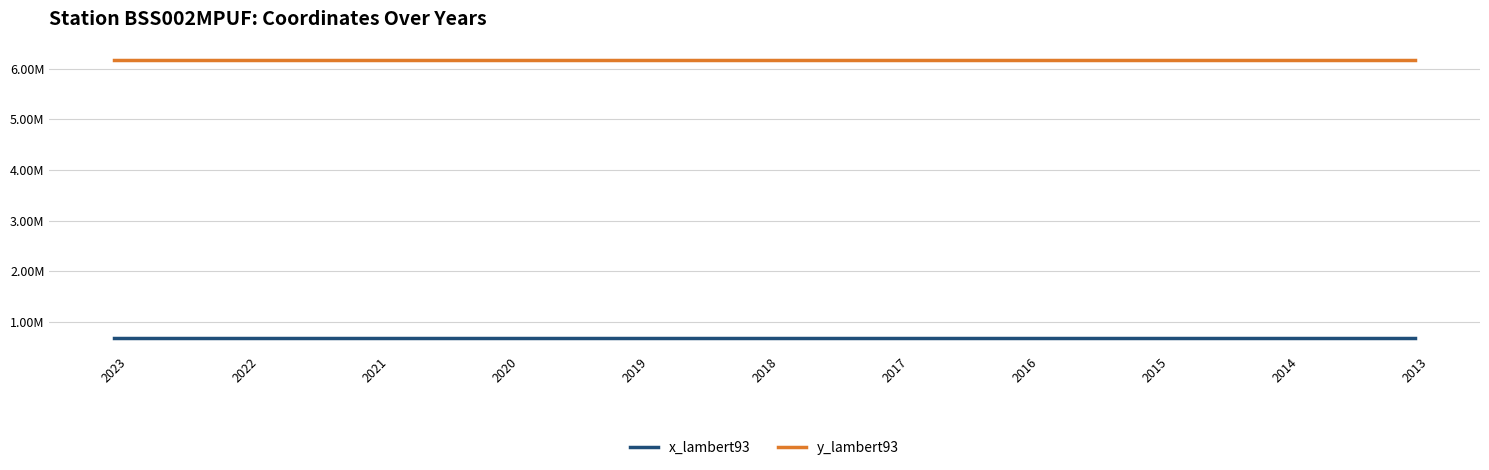

True or false: y_lambert93 and x_lambert93 cross at least once.

False